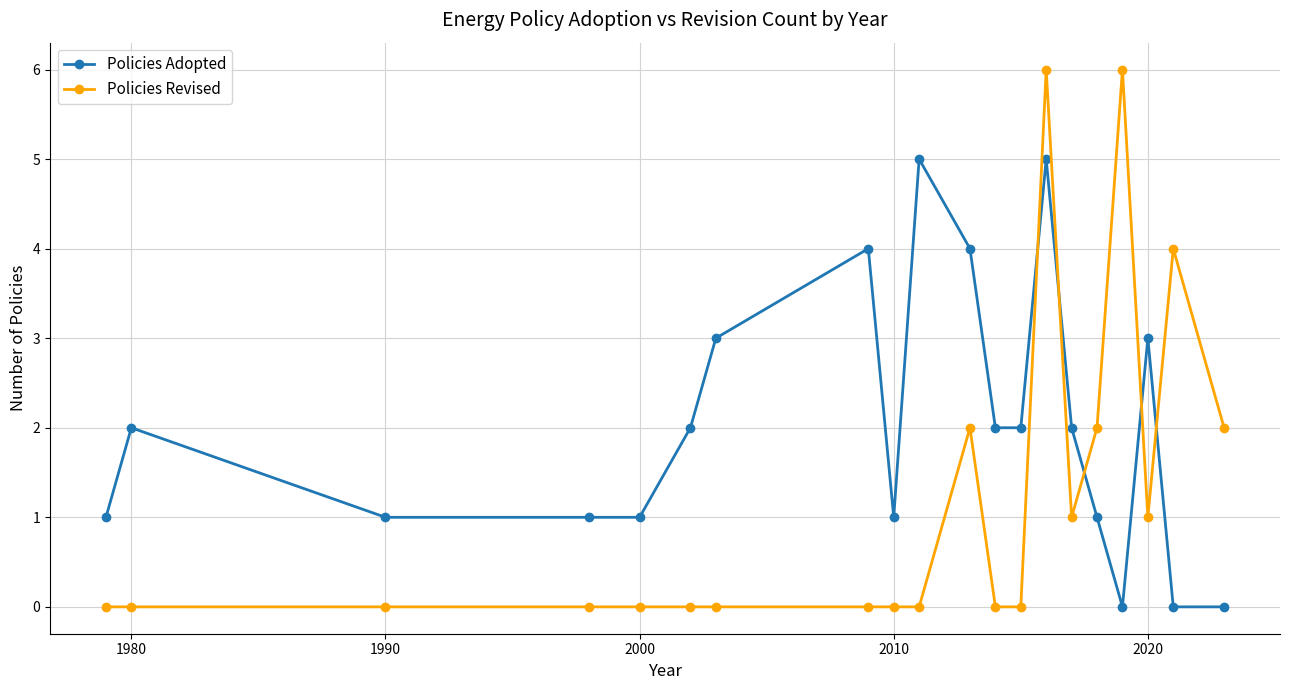

List the series in order of their peak value, lowest first.

Policies Adopted, Policies Revised